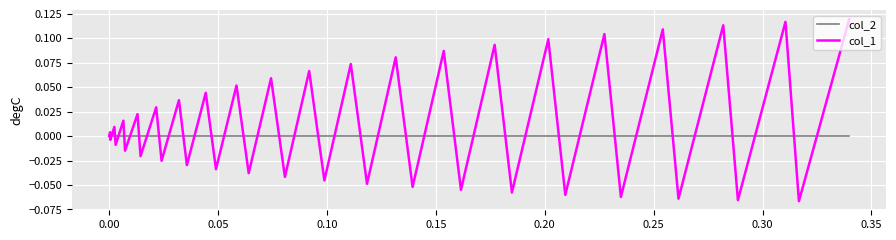

In col_1, how many points are higher than both neighbors (excluding endpoints)?

19